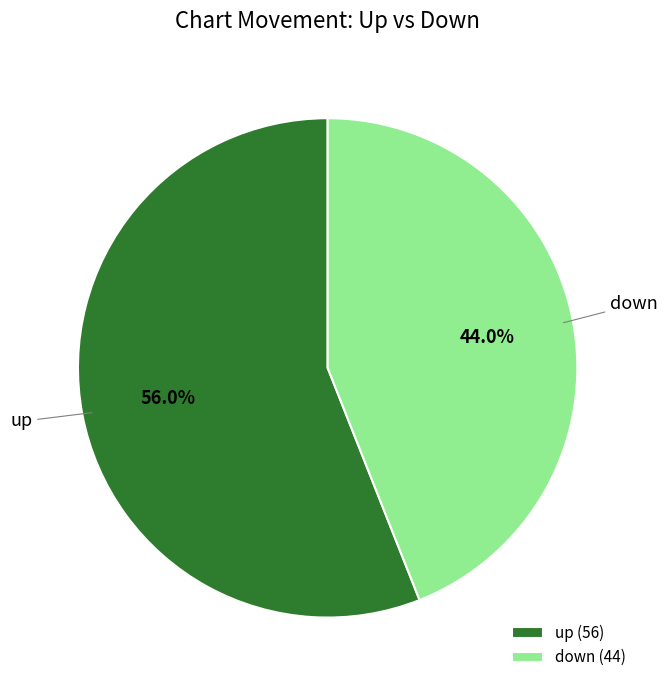

Between up and down, which is larger?

up